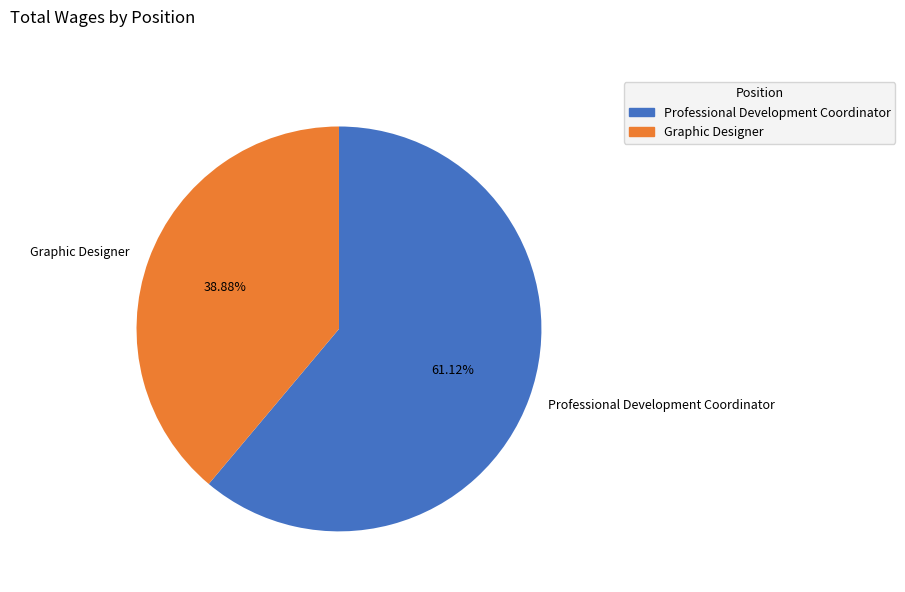

To the nearest percent, what is the combined percentage of Graphic Designer and Professional Development Coordinator?

100%